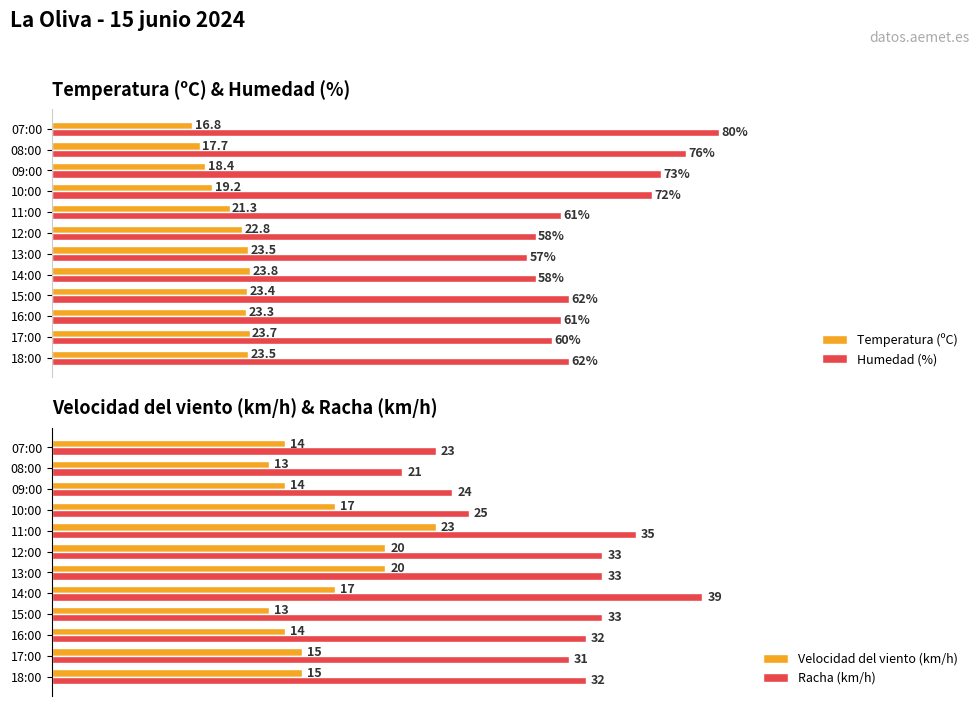

Which series has the largest total across all categories?

Humedad (%)